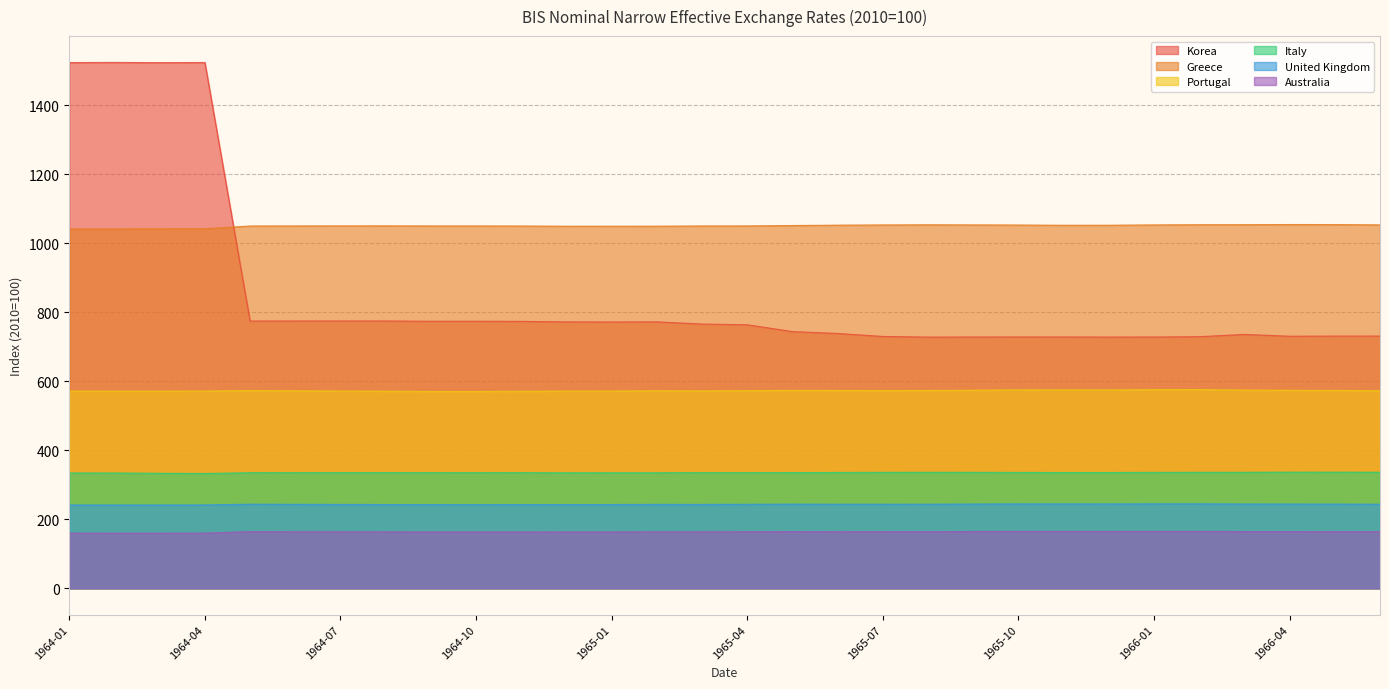

What is the minimum value for Australia?

159.7